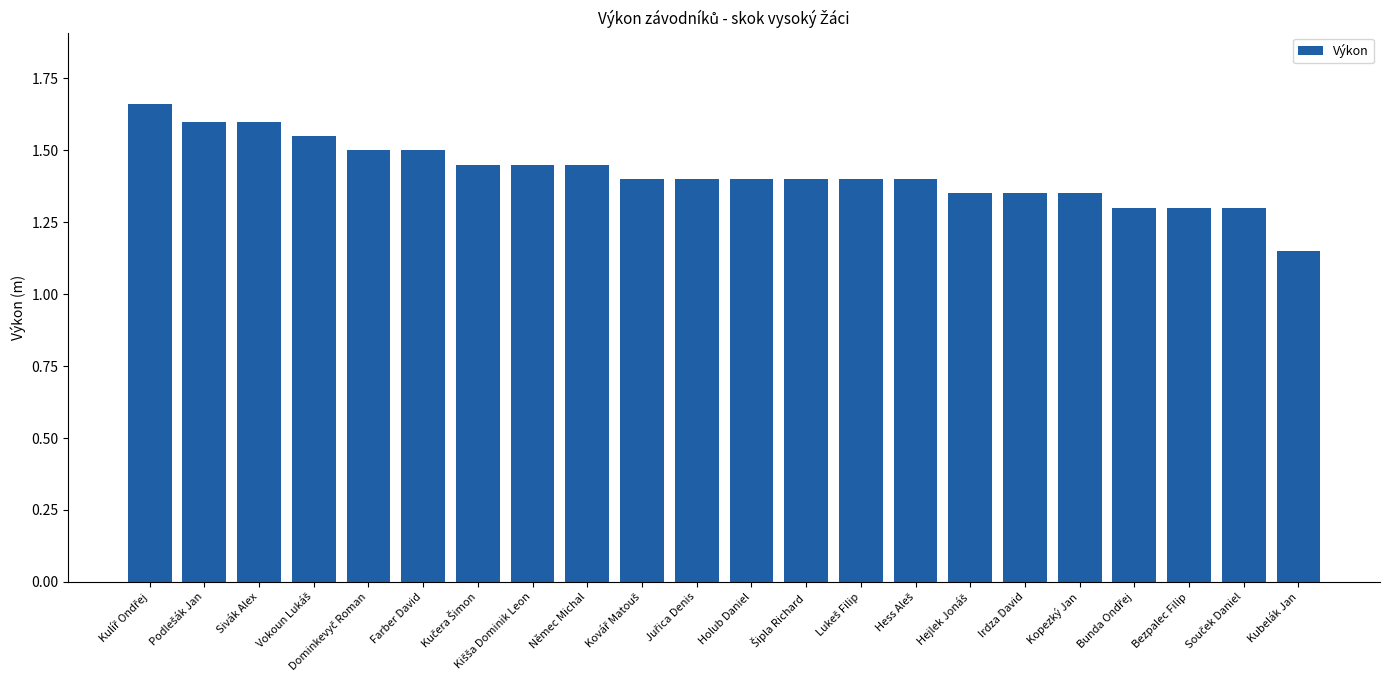

What is the label of the 6th bar from the left?

Farber David